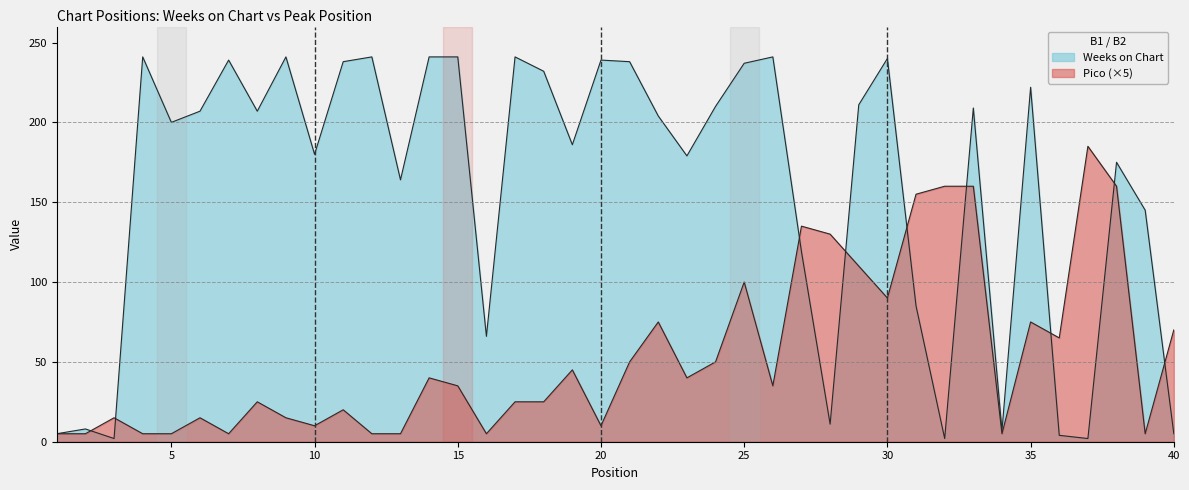

Reading right to left, list all the values displayed in this chart.

Weeks on Chart: 5	145	175	2	4	222	7	209	2	85	240	211	11	119	241	237	210	179	204	238	239	186	232	241	66	241	241	164	241	238	180	241	207	239	207	200	241	2	8	5
Pico: 70	5	160	185	65	75	5	160	160	155	90	110	130	135	35	100	50	40	75	50	10	45	25	25	5	35	40	5	5	20	10	15	25	5	15	5	5	15	5	5